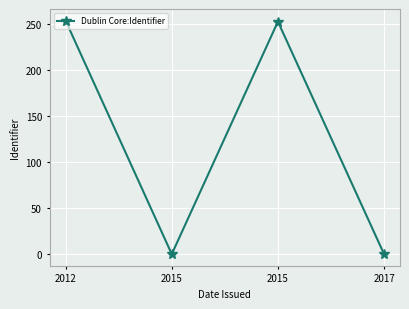

What is the approximate value at 2012, to the nearest 5?

255